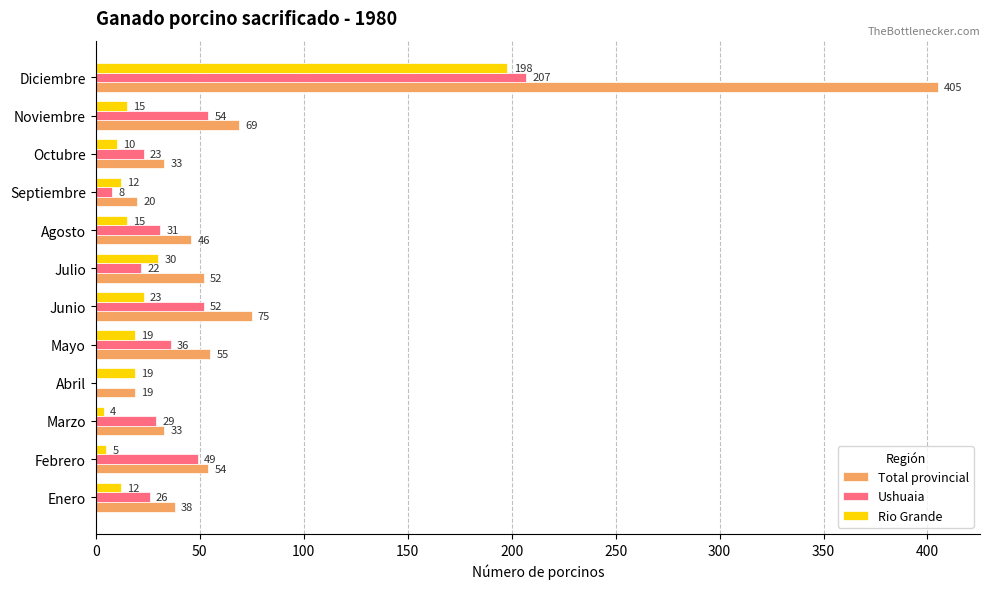

Which series changed the most between Septiembre and Octubre?

Ushuaia